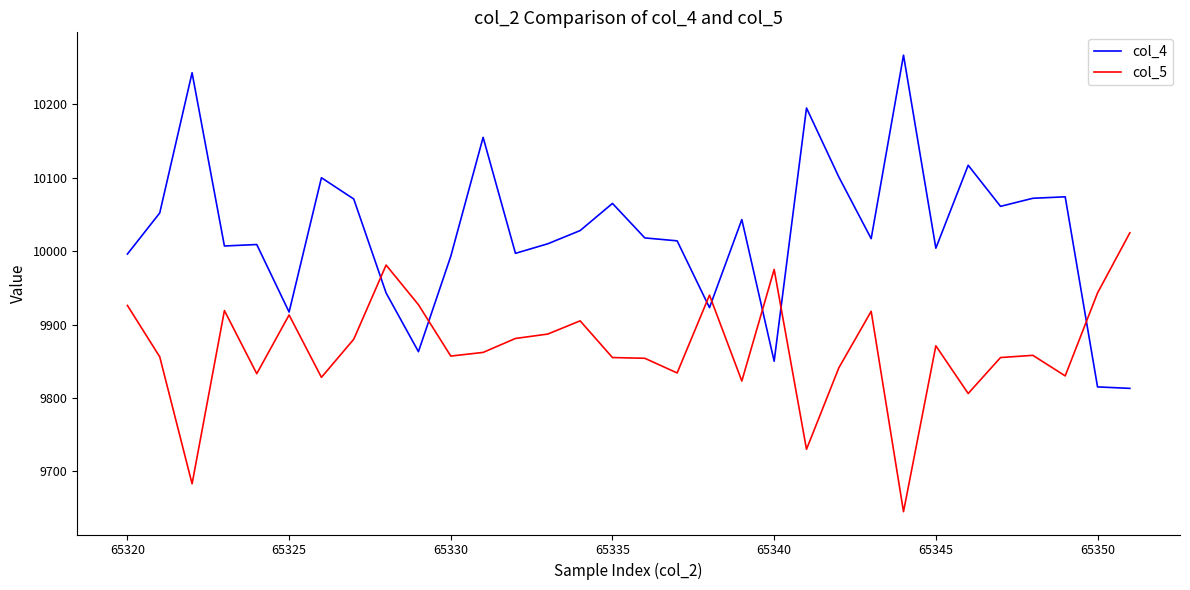

Which series has the largest range (max minus min)?

col_4